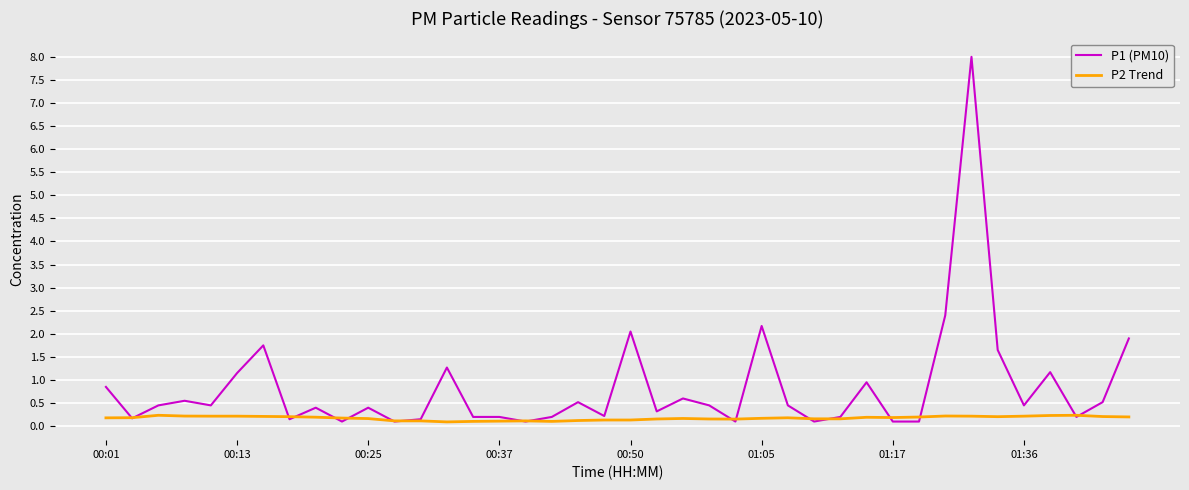

What is the maximum value shown in the chart?

8.0